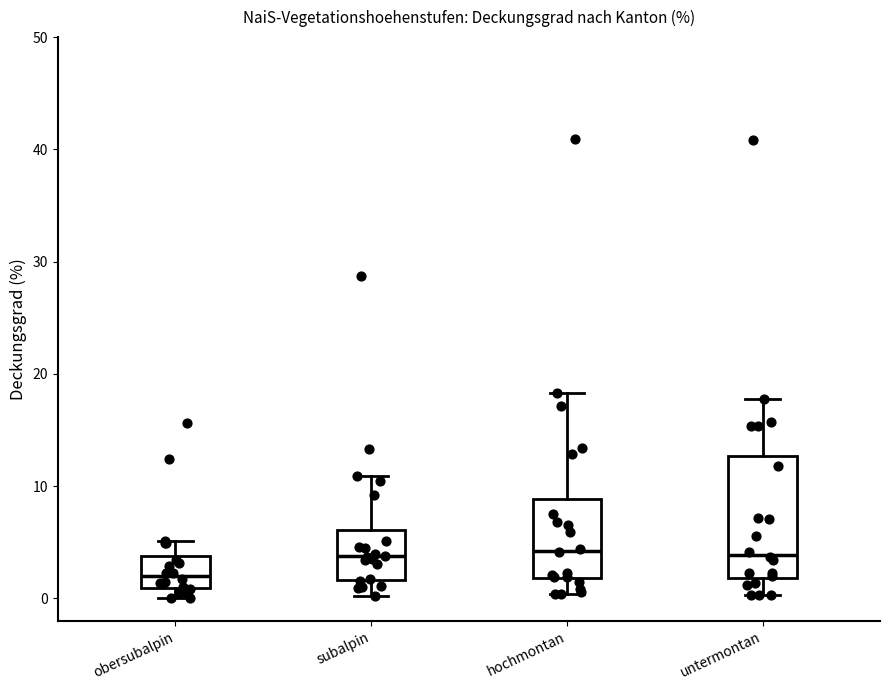

Comparing the boxes themselves (not the whiskers), which one is the tallest?

untermontan